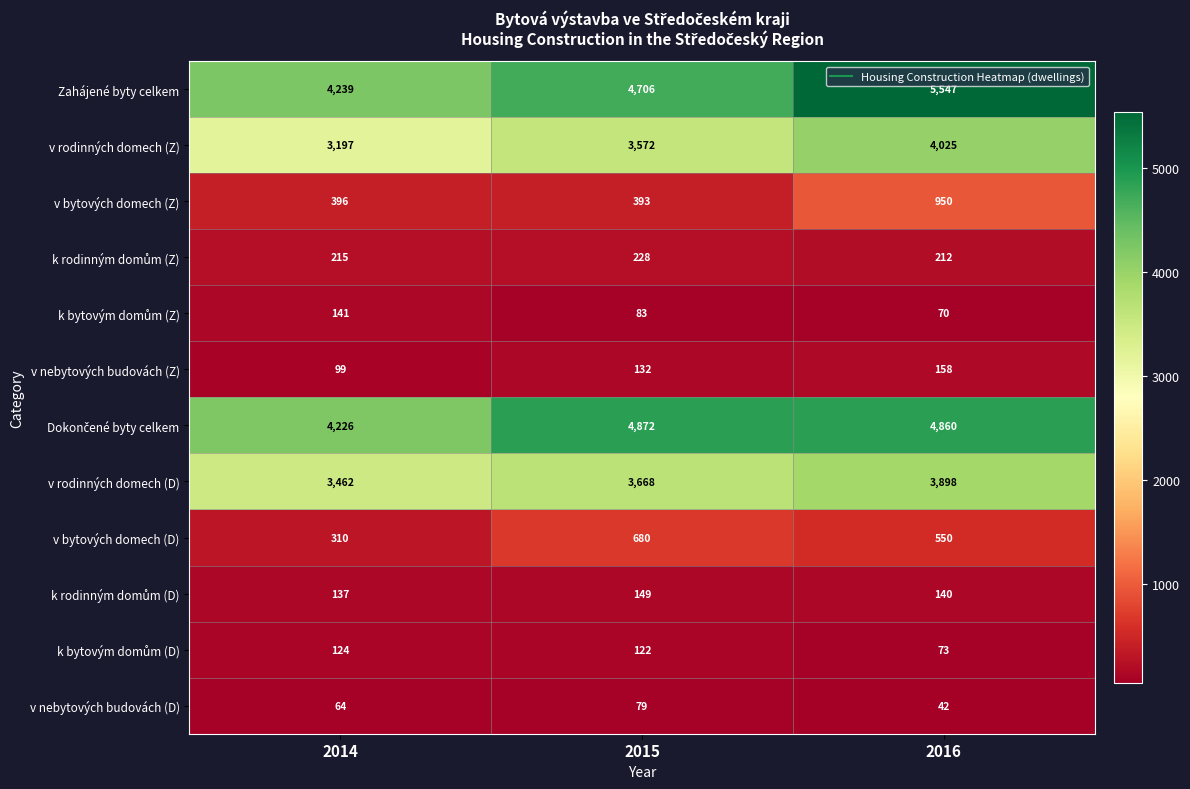

What is the sum of all v bytových domech (D) values?

1540